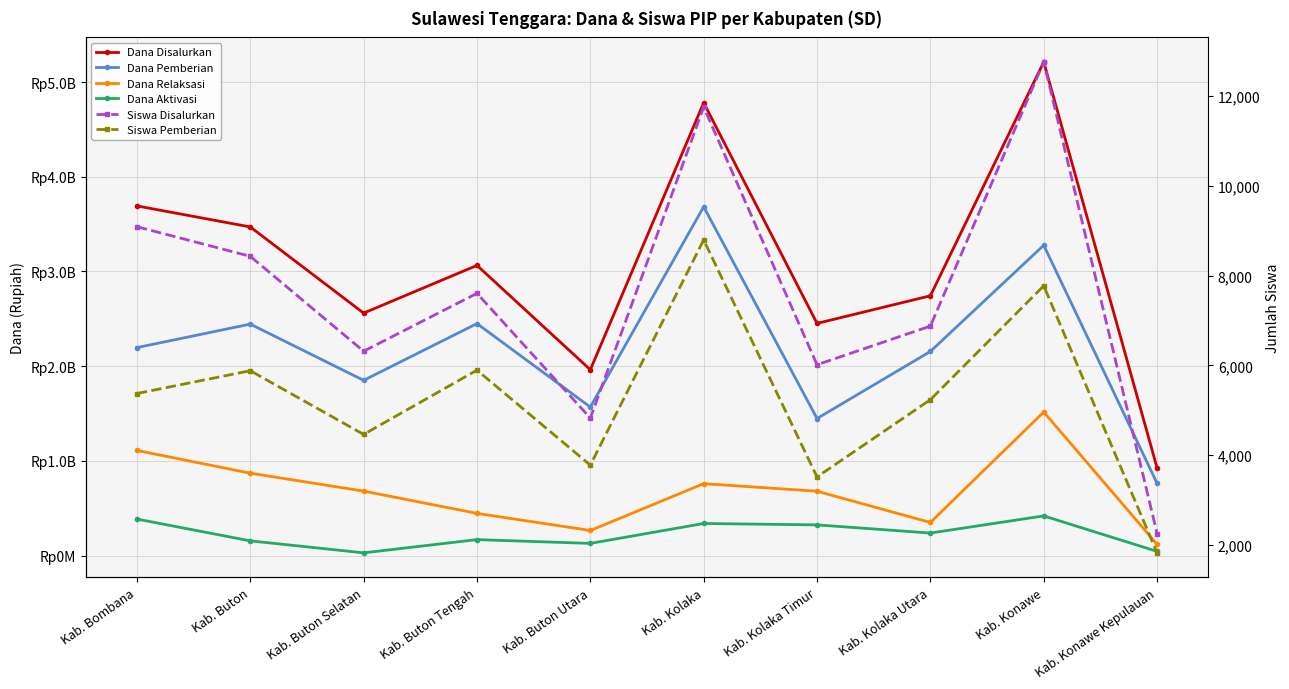

True or false: Dana Disalurkan and Dana Relaksasi intersect in this chart.

False